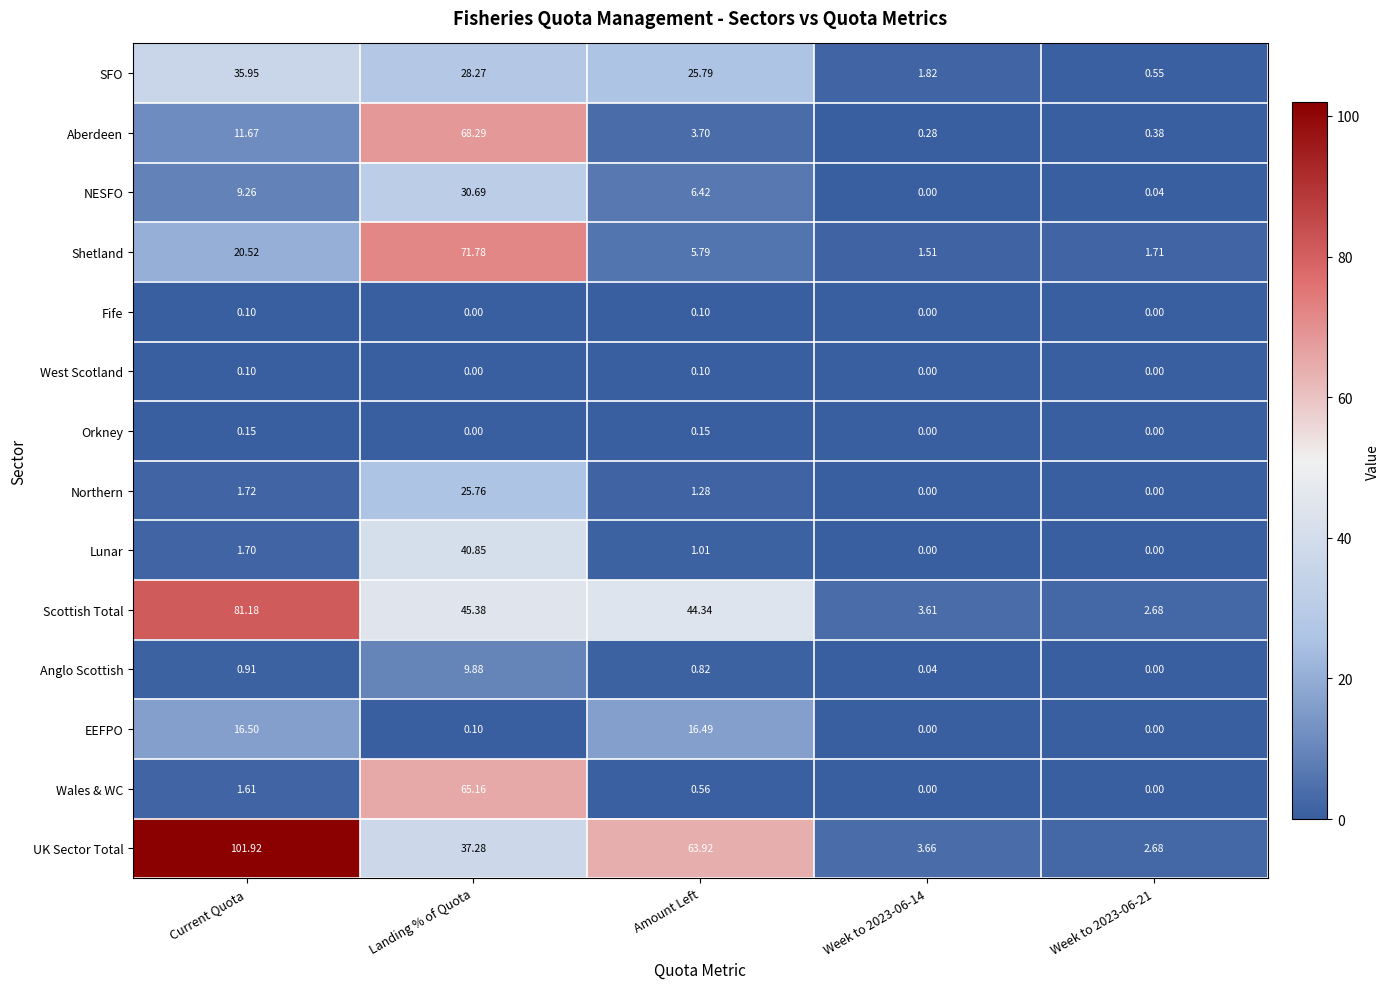

Which series changed the most between Amount Left and Week to 2023-06-21?

UK Sector Total